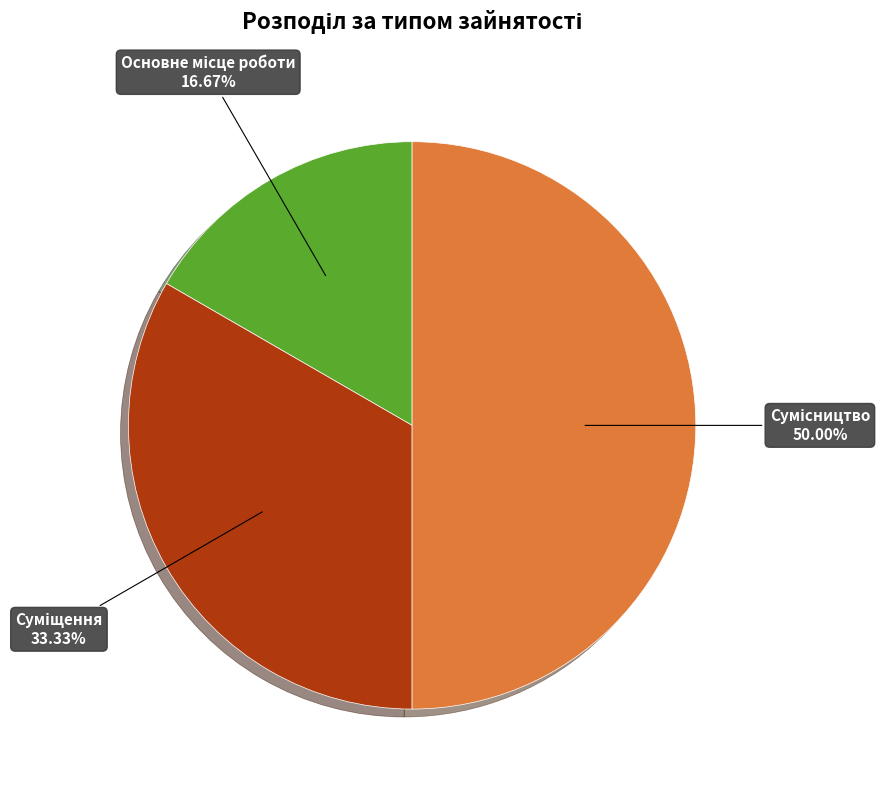

What percentage do Сумісництво and Основне місце роботи together represent?

66.7%